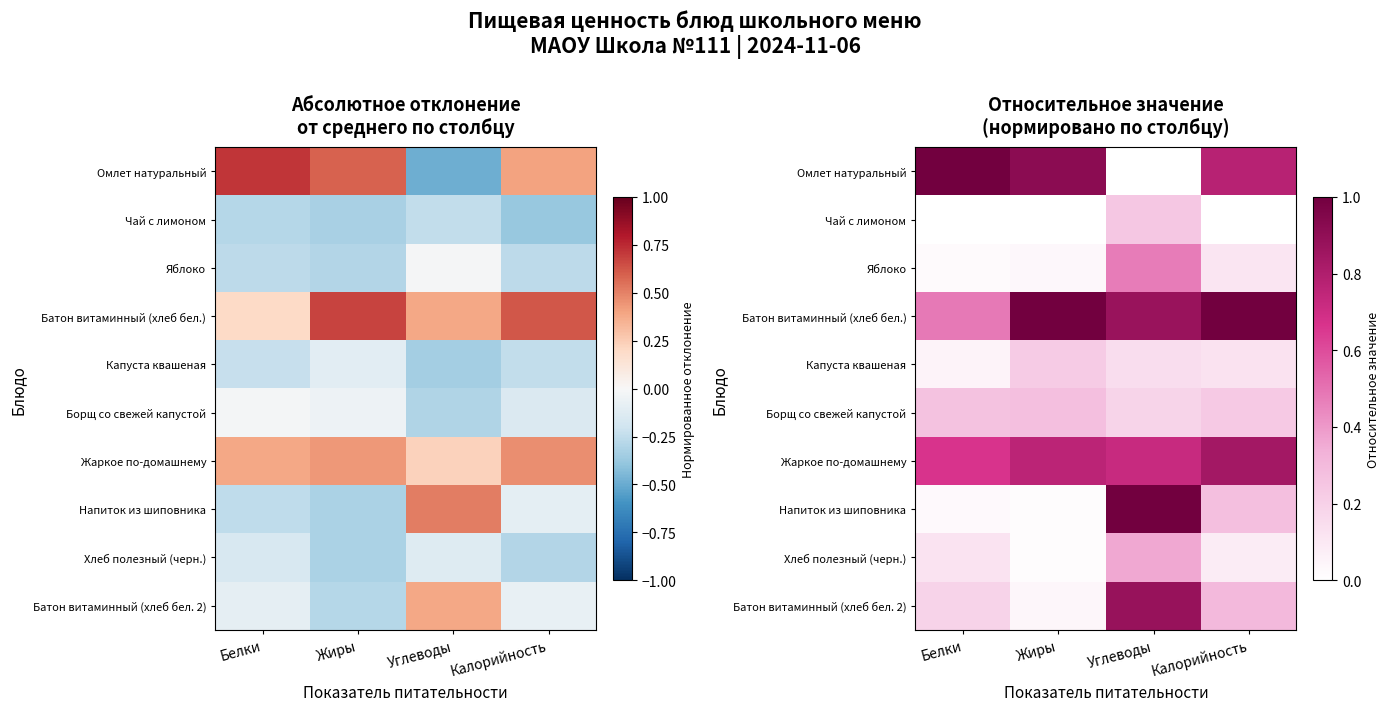

At which category is the sum across all series the highest?

Углеводы